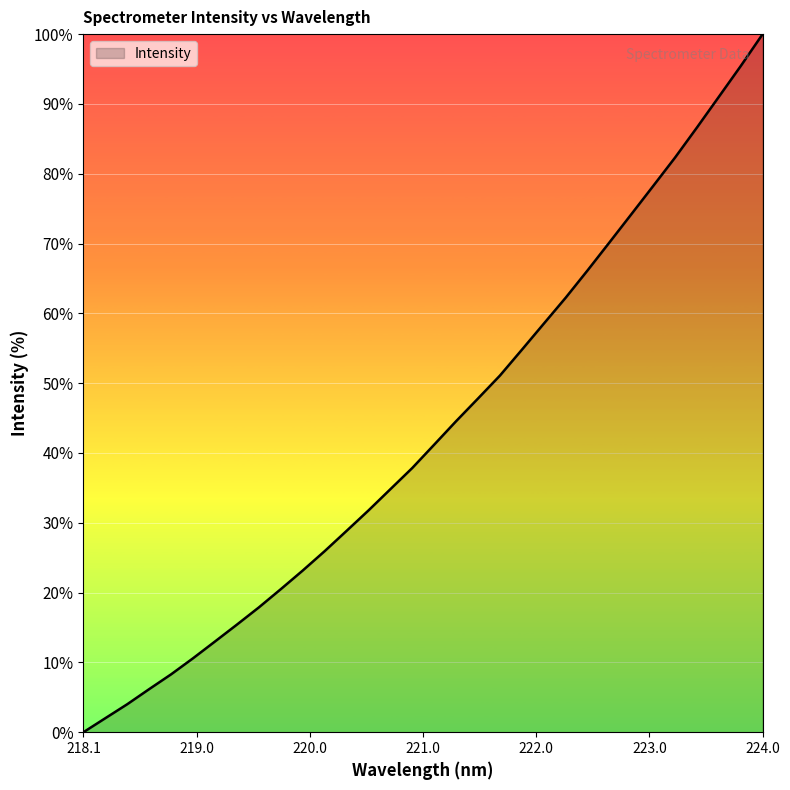

What is the difference between the maximum and minimum values?

100.0